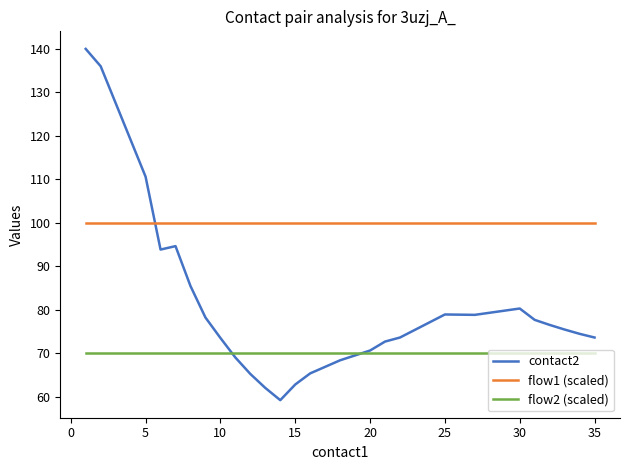

Rank the series by their average value, from highest to lowest.

flow1 (scaled), contact2, flow2 (scaled)